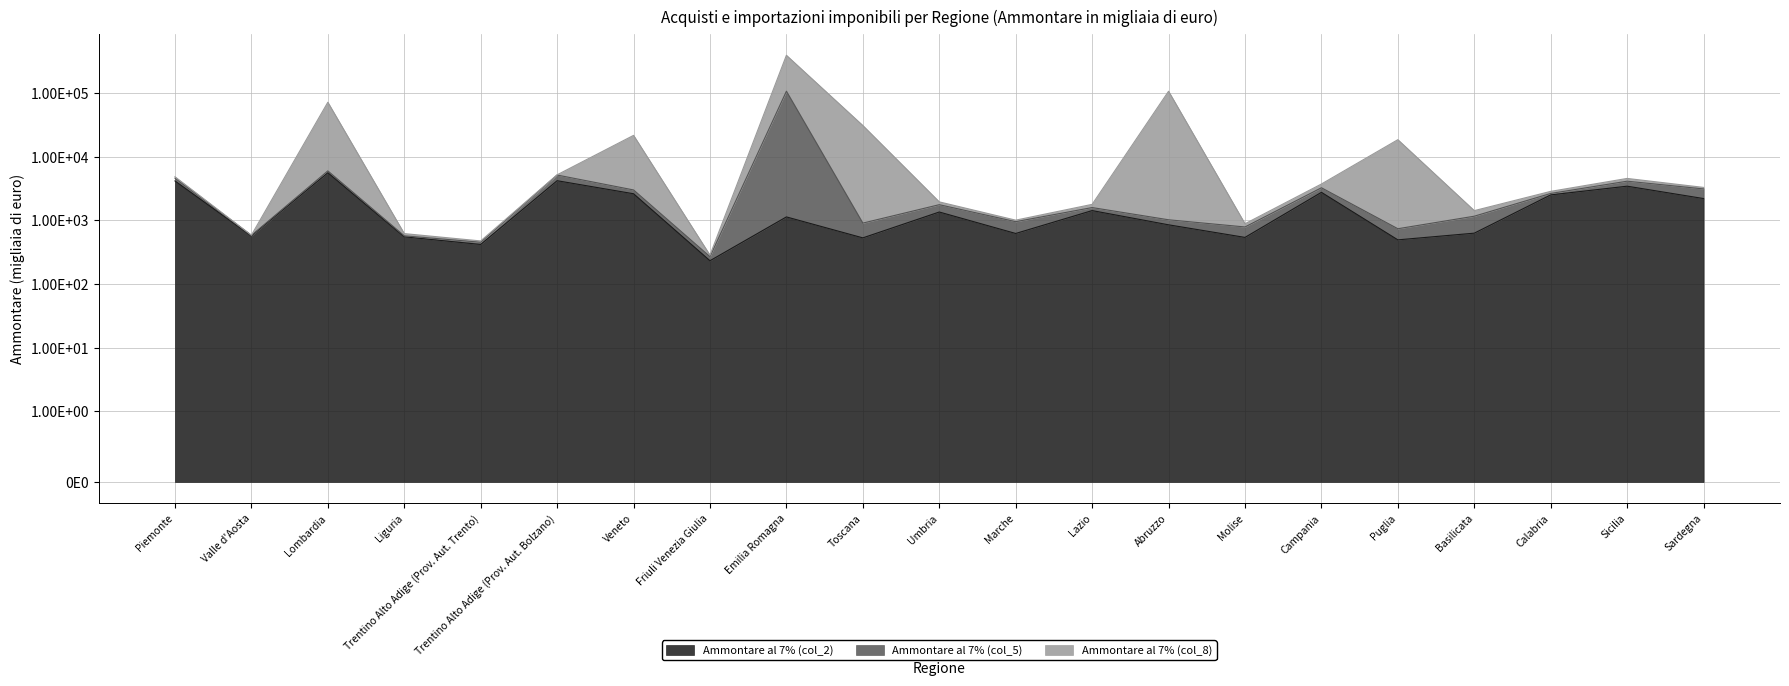

What is the total value across all series at Sicilia?

12191